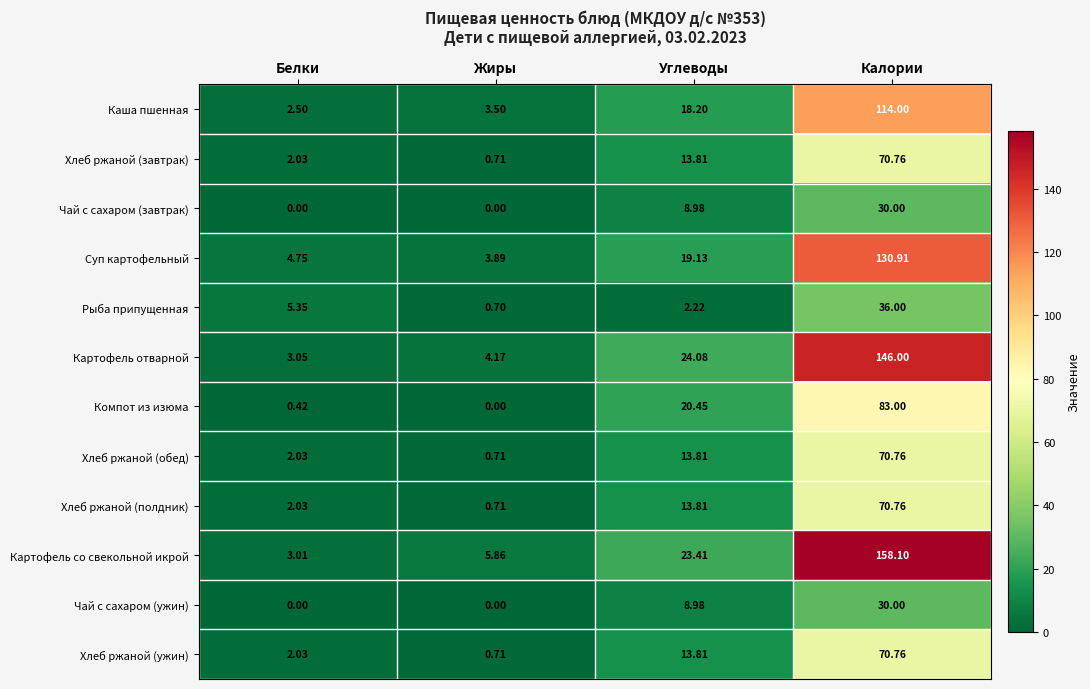

Where is Суп картофельный nearest to the value 67?

Углеводы